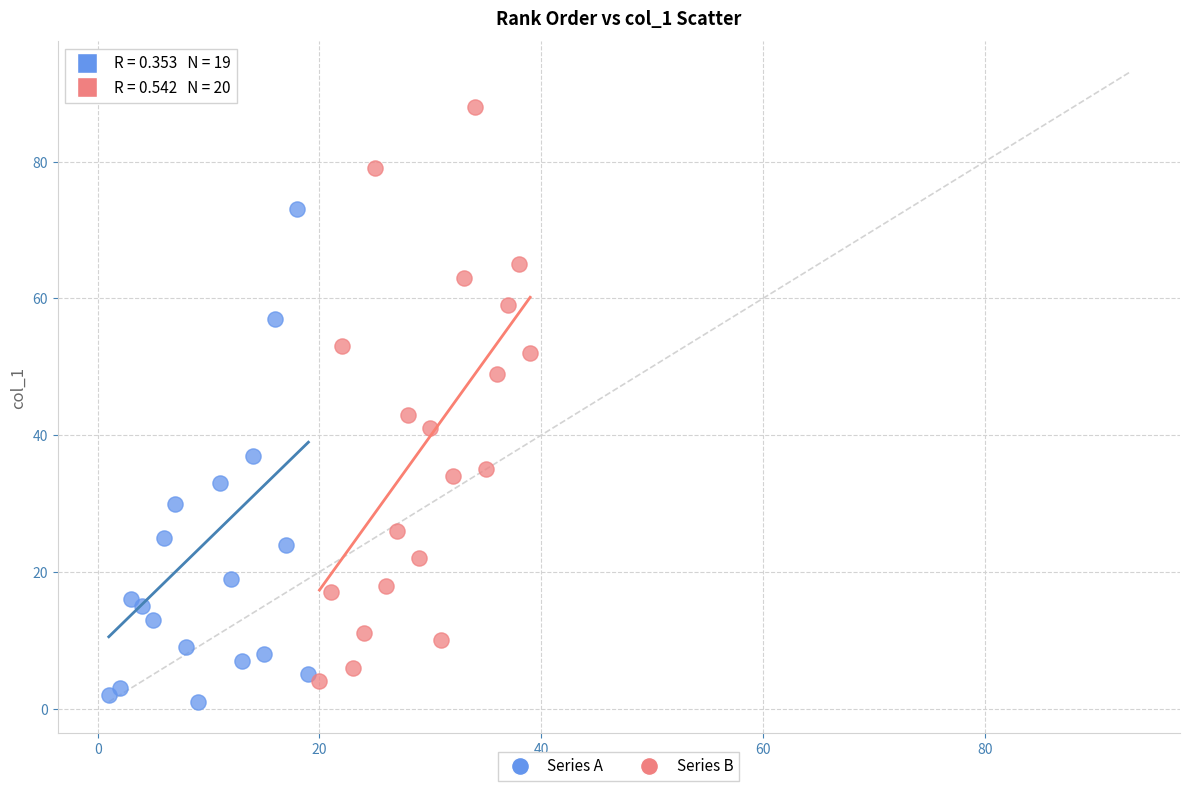

Which series has the widest spread of Y values?

Series A